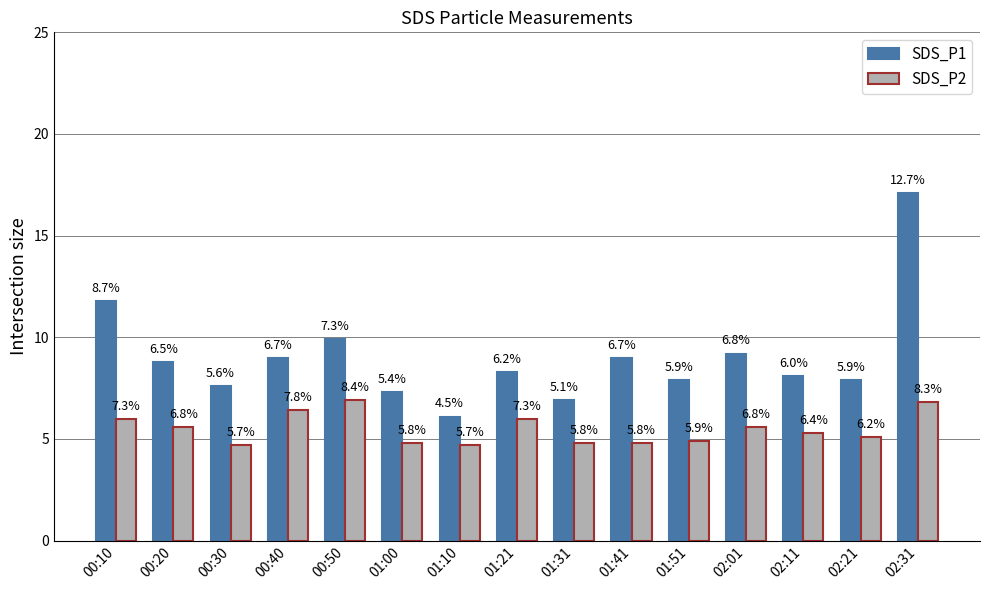

List the series in order of their overall mean, lowest first.

SDS_P2, SDS_P1